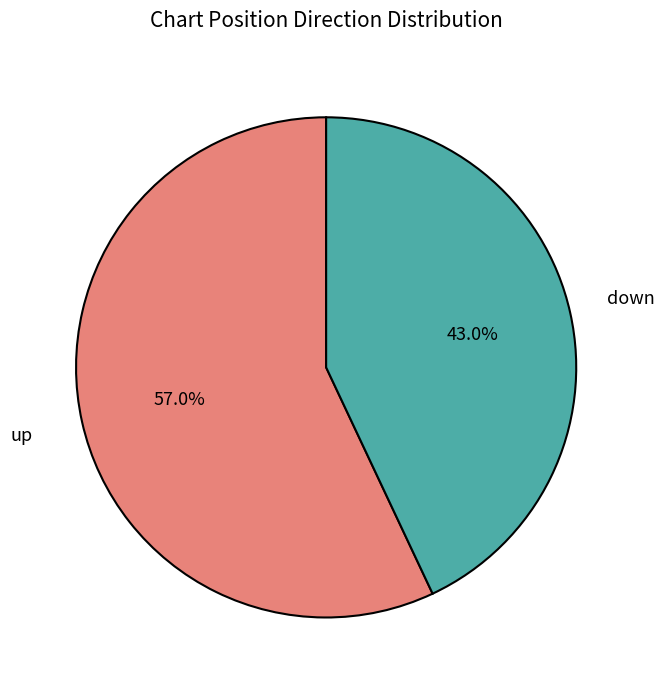

Does down account for over 50% of the chart?

No